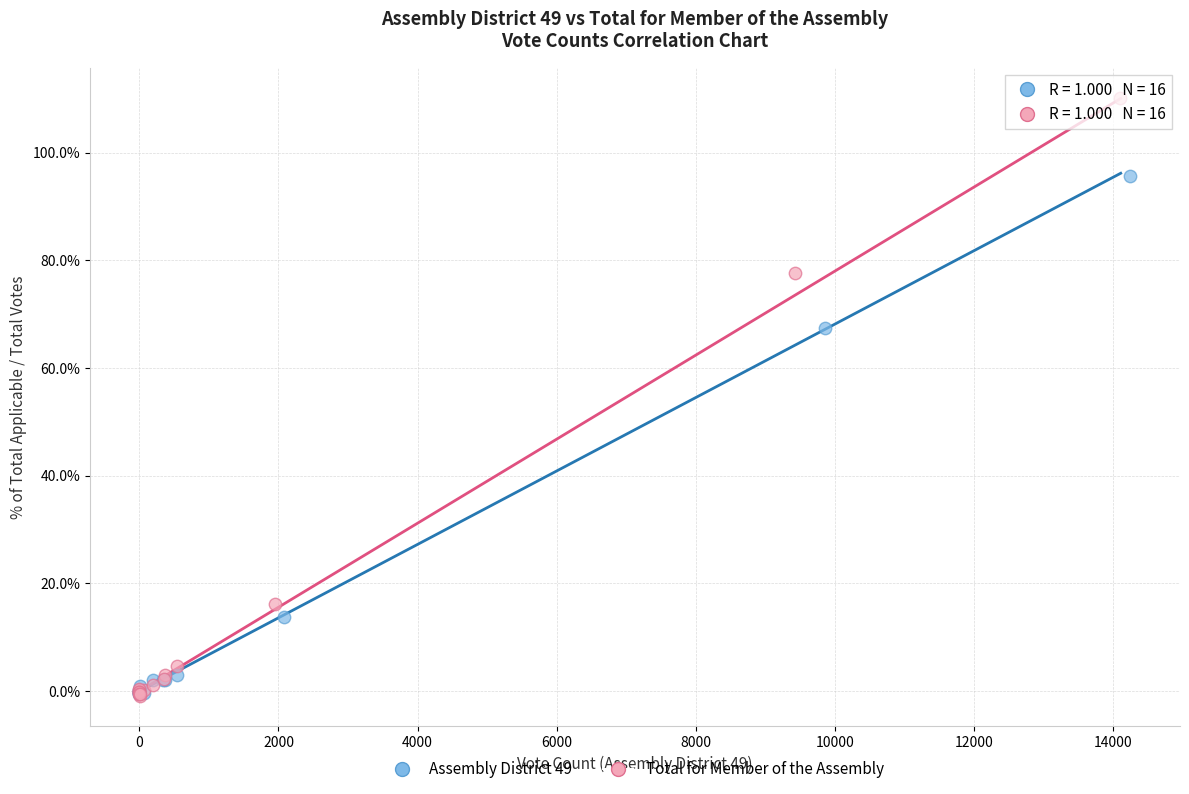

Which series has the widest spread of Y values?

Total for Member of the Assembly